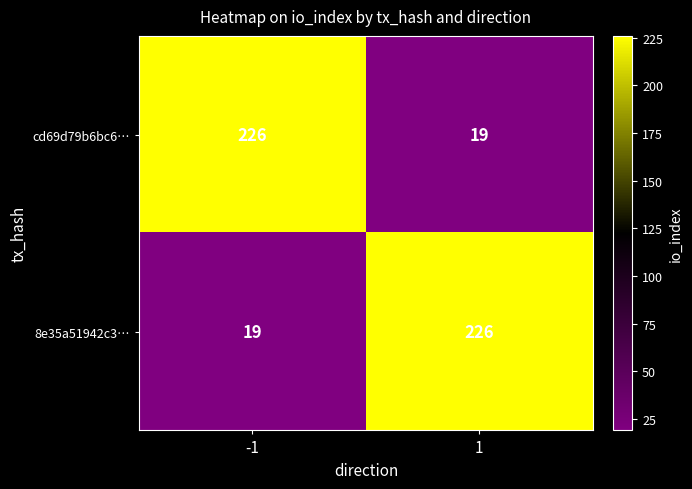

The cd69d79b6bc6… series shows 338 at -1. True or false?

False